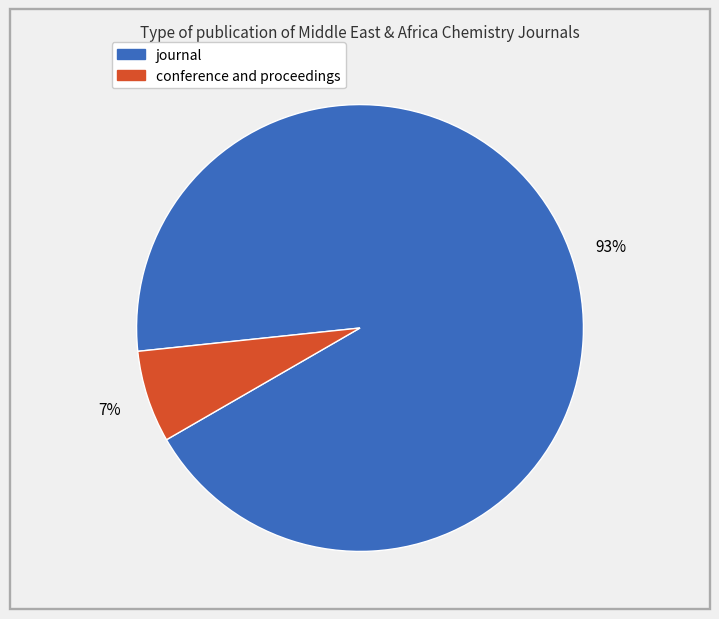

To the nearest percent, what is the average slice percentage?

50%